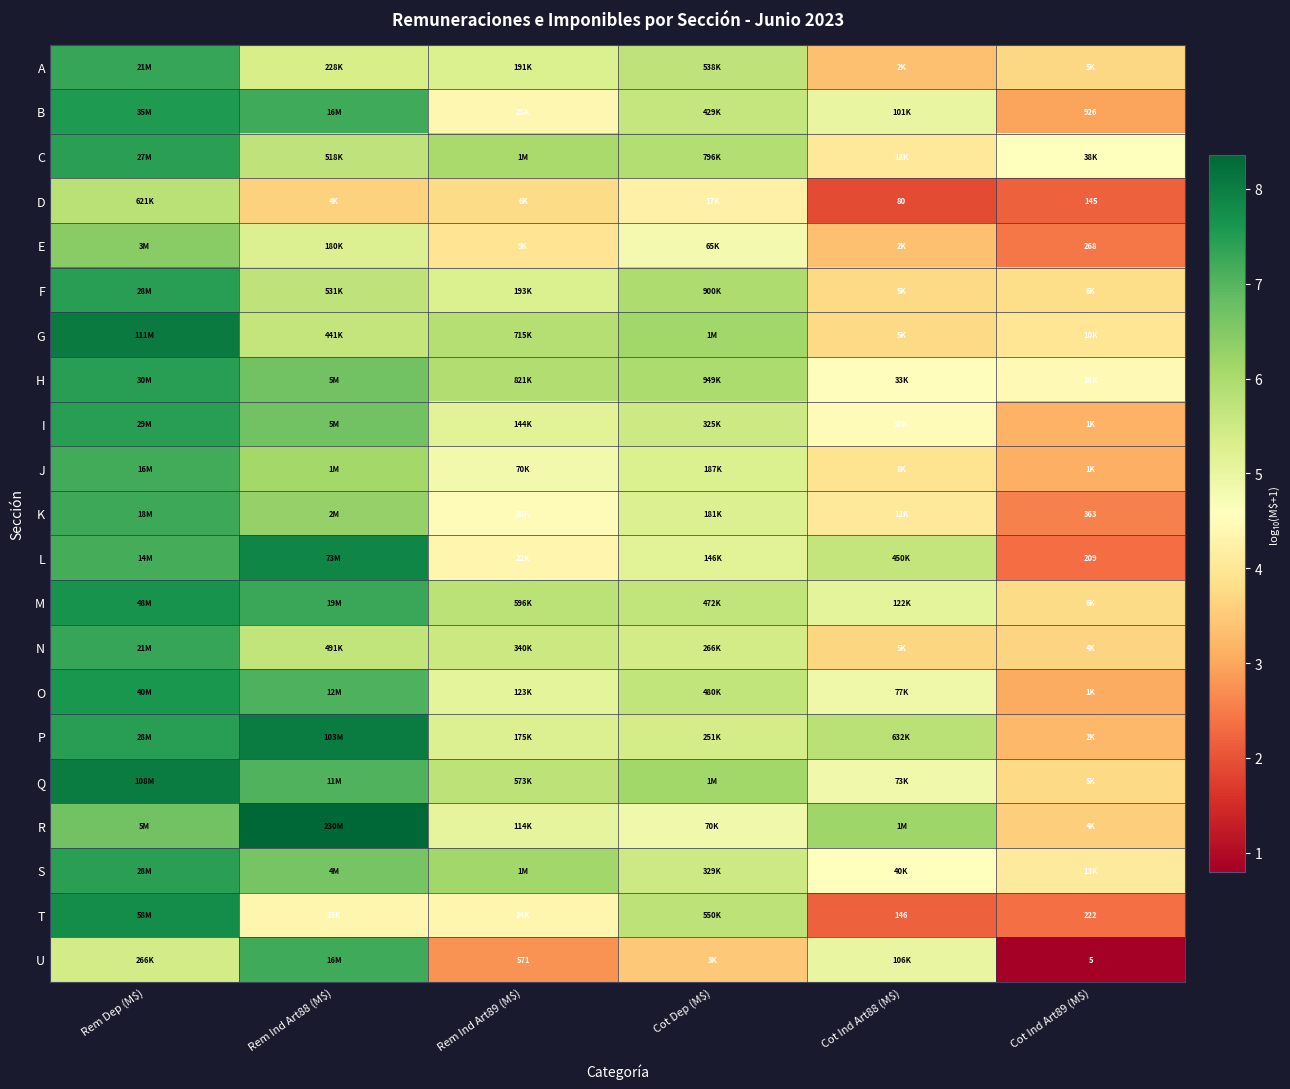

At which label is I closest to 5?

Rem Ind Art89 (M$)